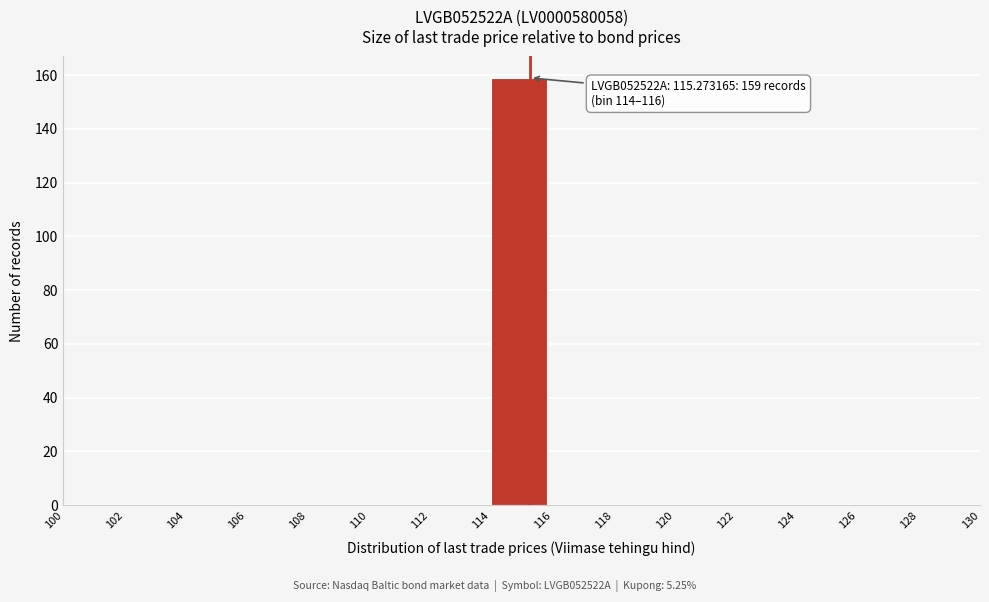

Over which range of the x-axis is the bar tallest?

114 to 116